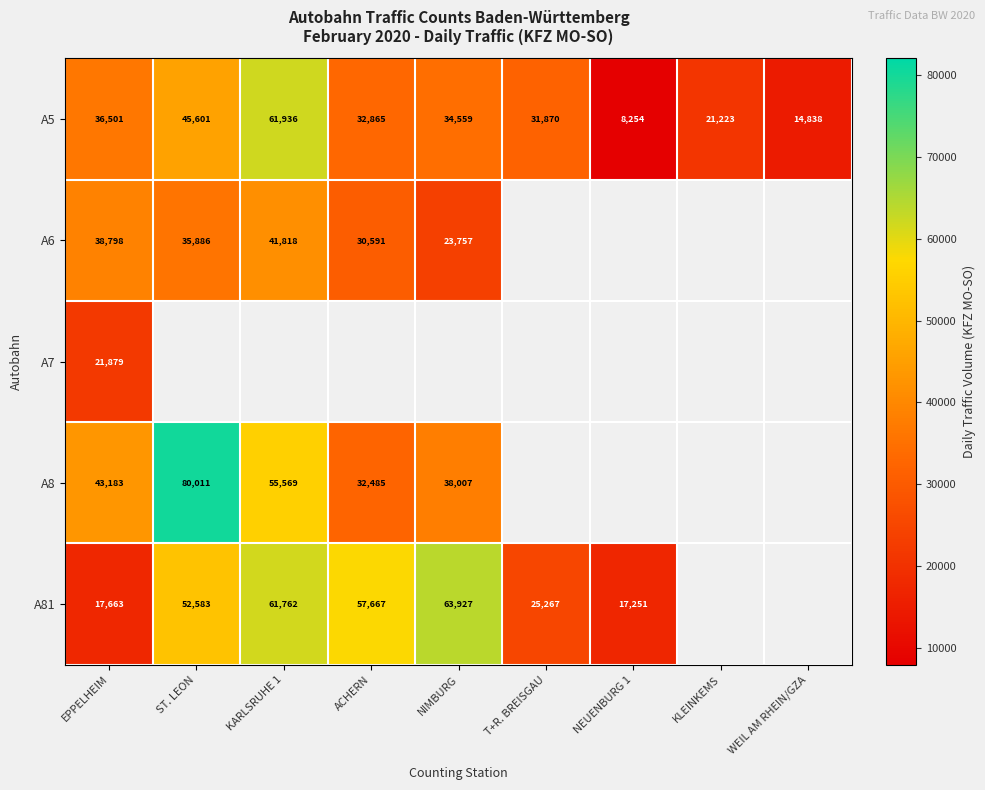

Which label corresponds to the smallest value in the chart?

NEUENBURG 1